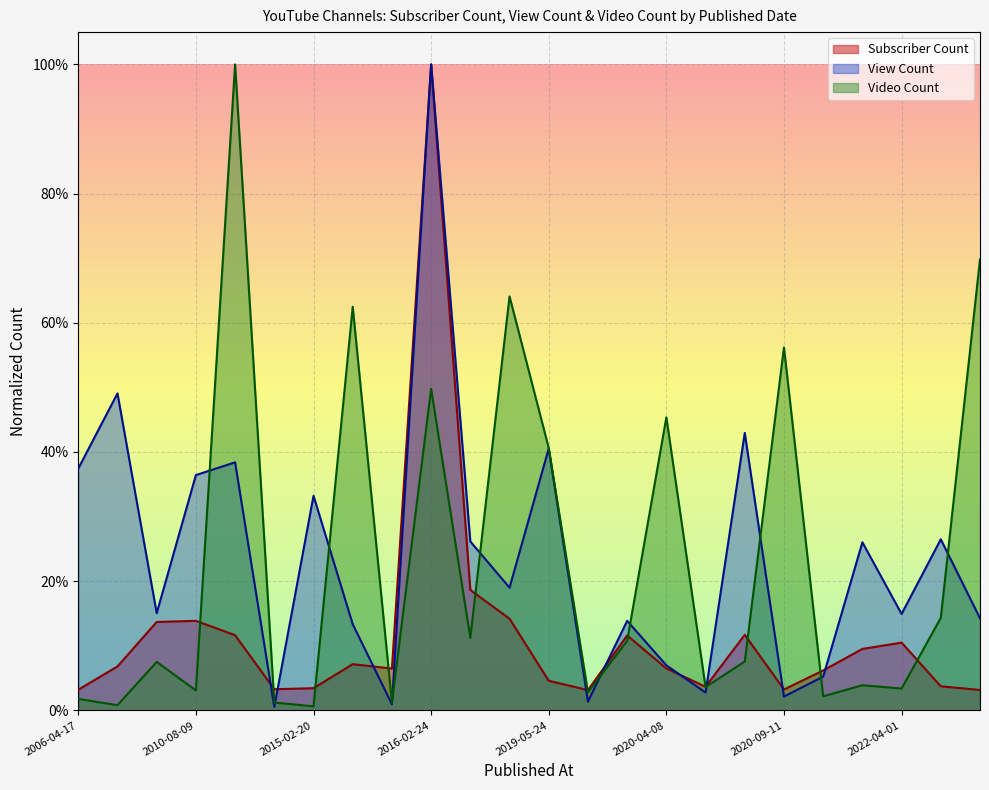

Which series has the largest total across all categories?

View Count